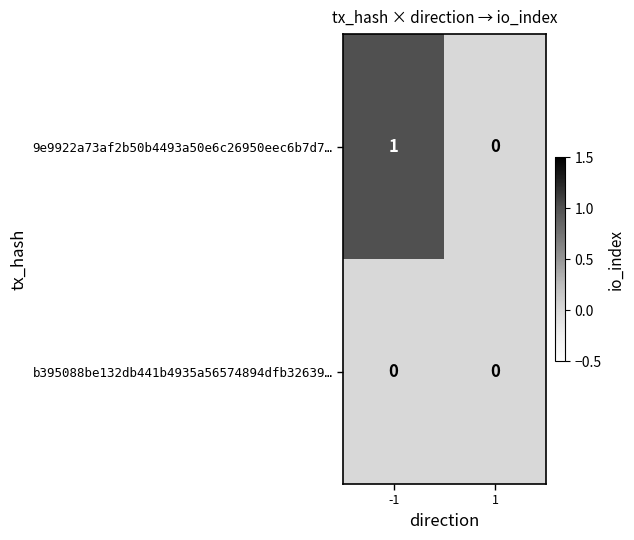

True or false: b395088be132db441b4935a56574894dfb32639… has a value of 0 at -1.

True